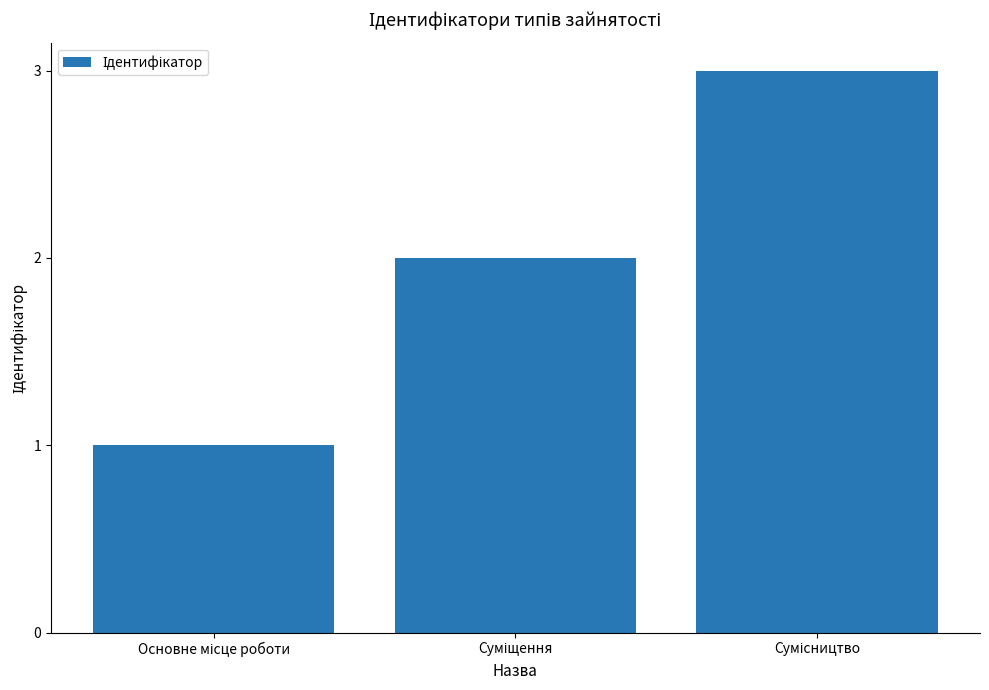

What is the maximum value shown in the chart?

3